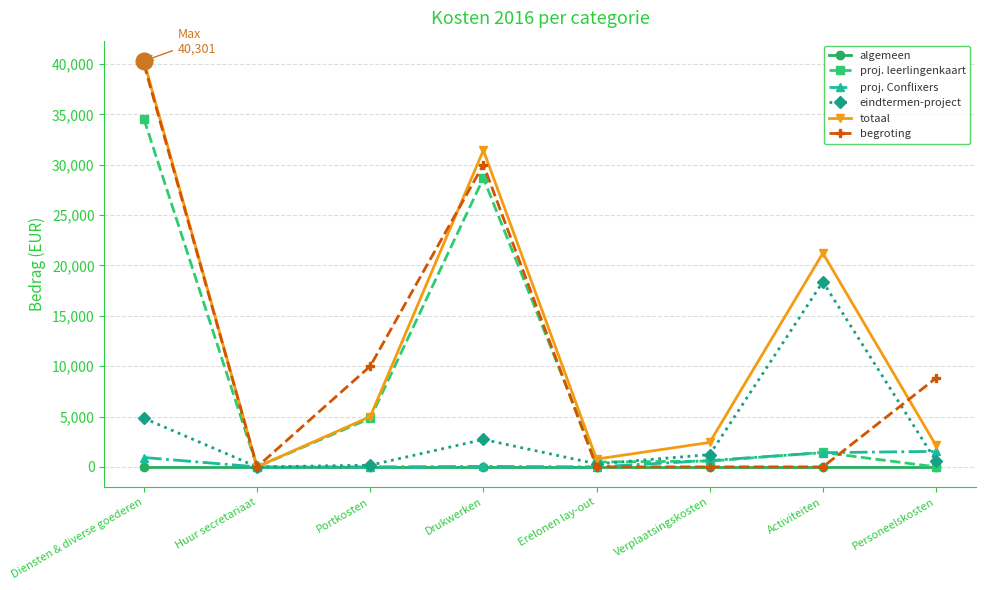

At how many categories does at least one series exceed 33434?

1